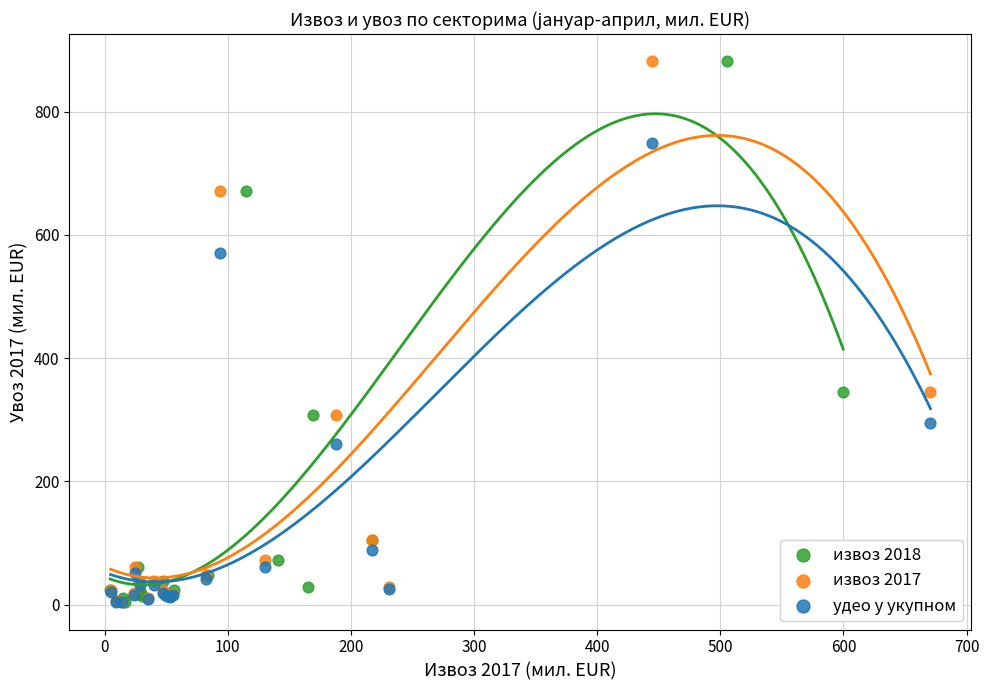

What are all the series names shown in the legend?

извоз 2018, извоз 2017, удео у укупном